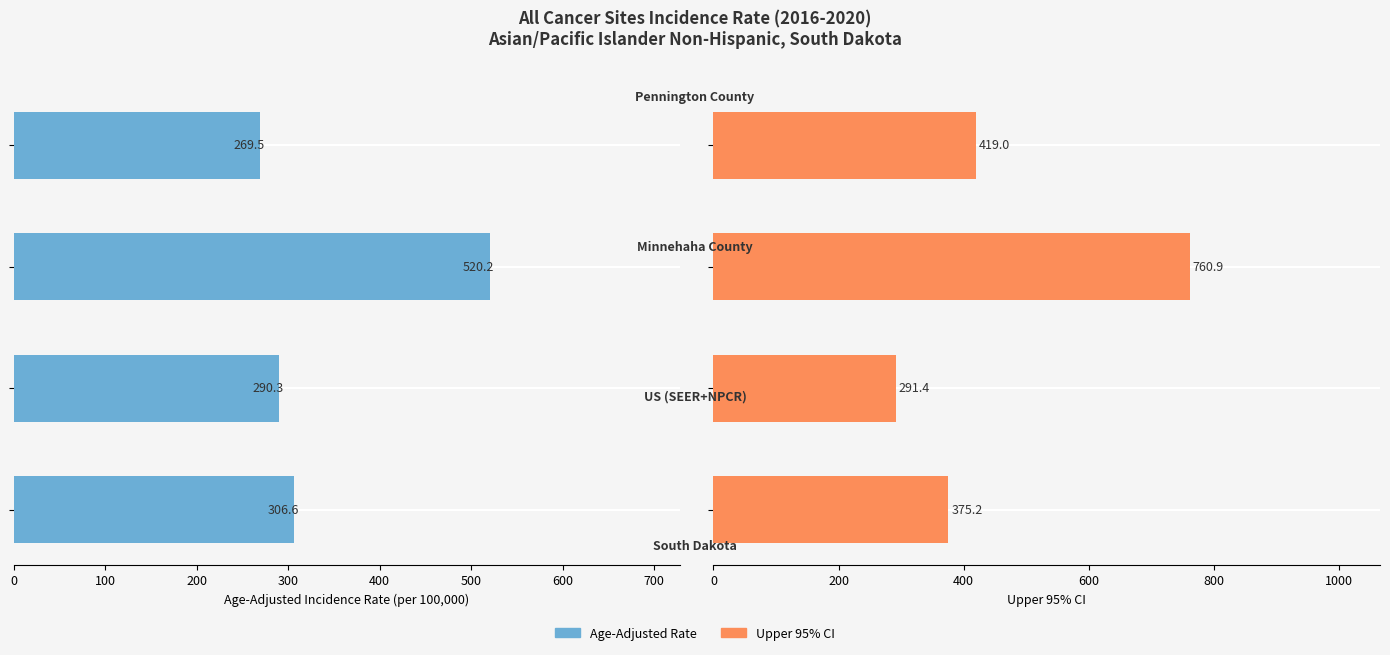

What is the value of the Age-Adjusted Rate bar at the 4th from the left?

269.5